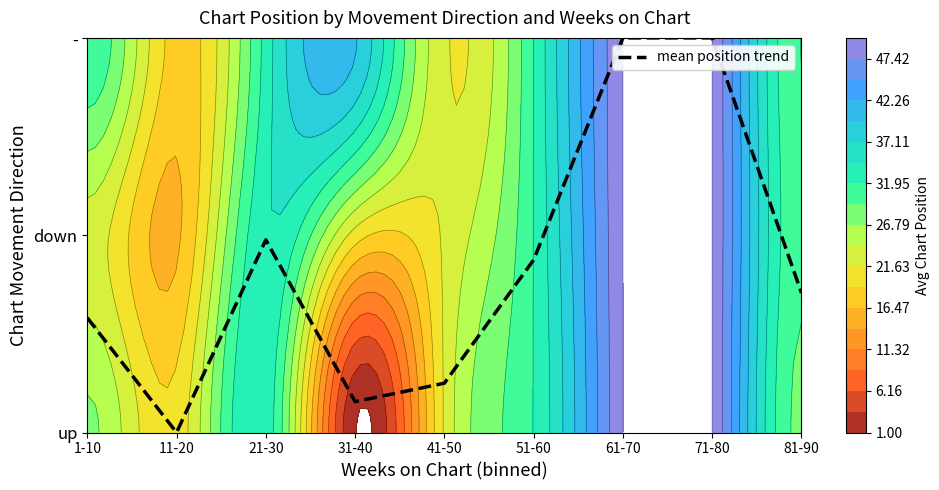

Which has a higher value, 81-90 or 1-10?

81-90